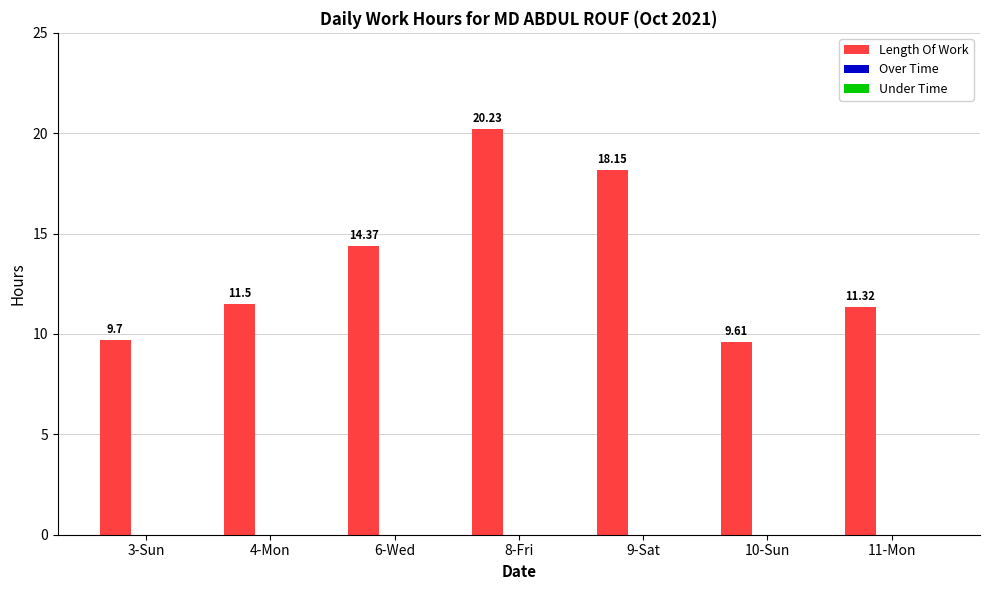

Rank the categories by value from lowest to highest.

10-Sun, 3-Sun, 11-Mon, 4-Mon, 6-Wed, 9-Sat, 8-Fri